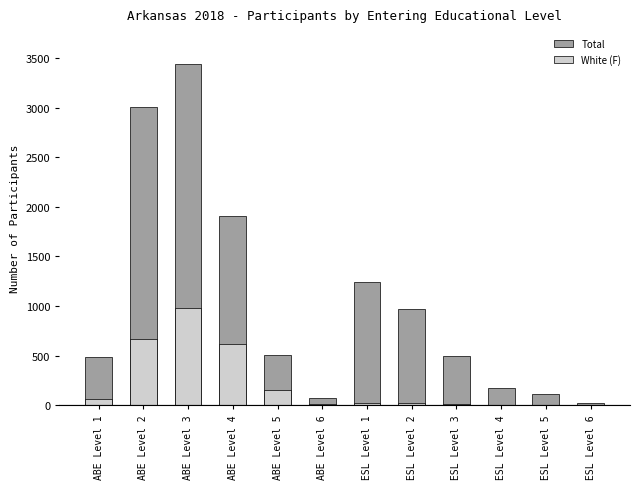

Which category has the highest value in the Total series?

ABE Level 3